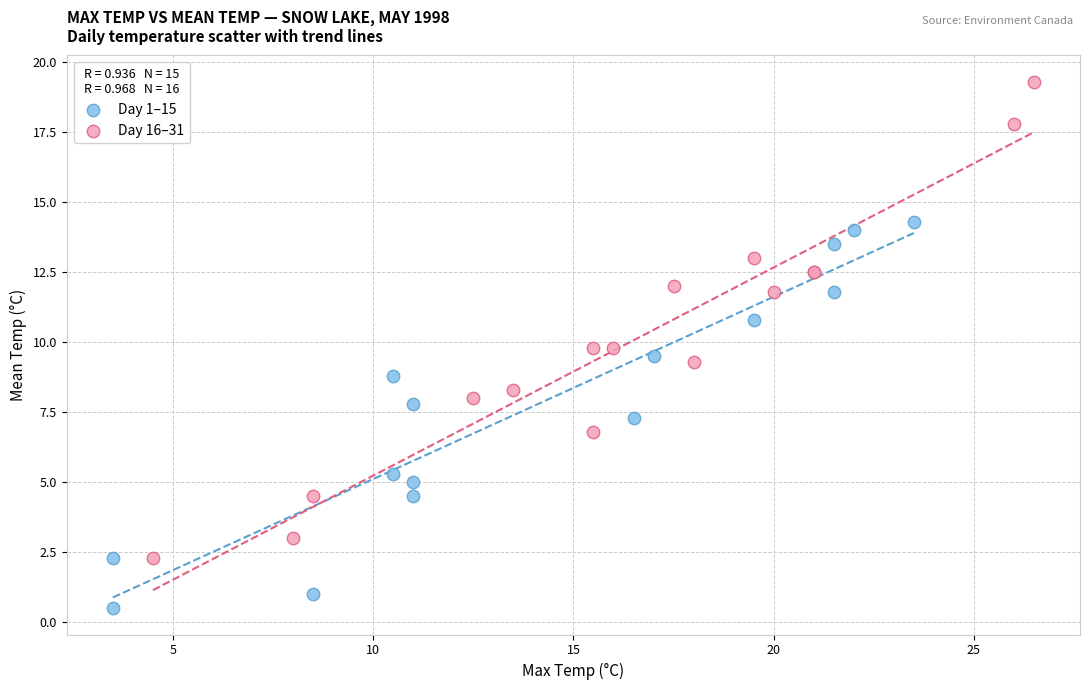

Which series reaches the minimum Y coordinate?

Day 1–15